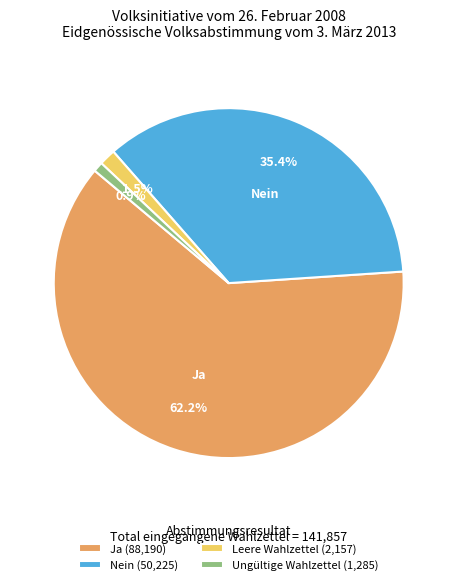

Does any single category account for the majority?

Yes